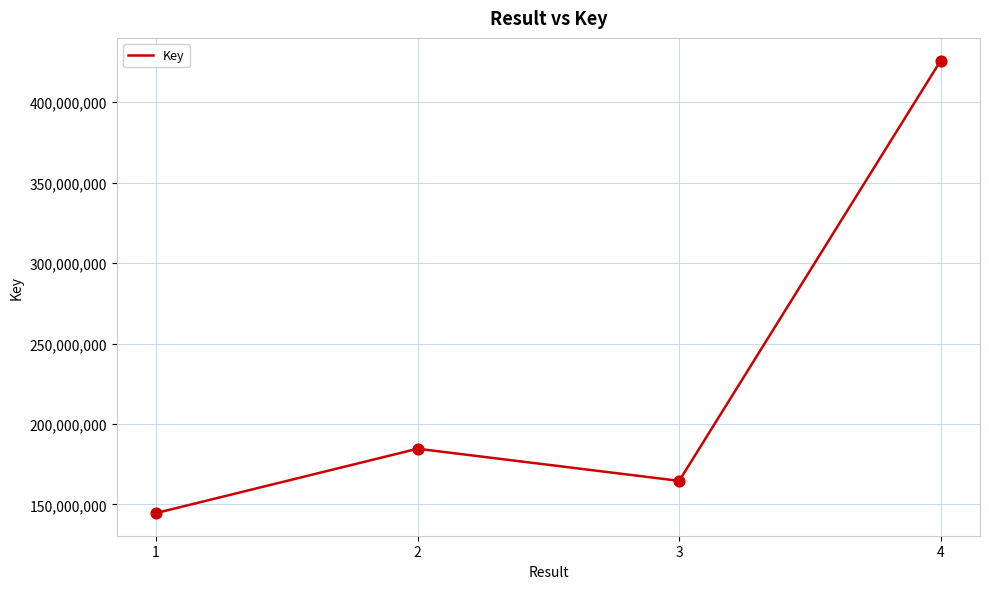

Which has a higher value, 2 or 3?

2